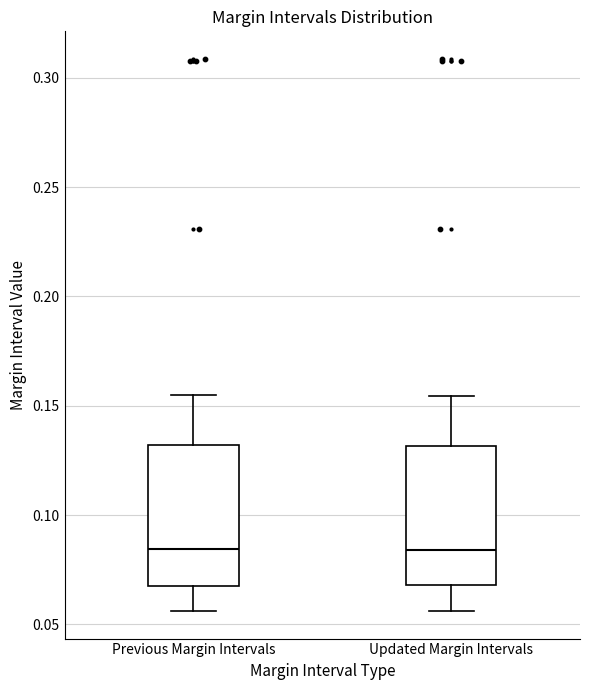

Where is the lower edge of the box for Updated Margin Intervals on the y-axis? The values are not printed on the chart, so give them approximately, as read against the axis.

0.070